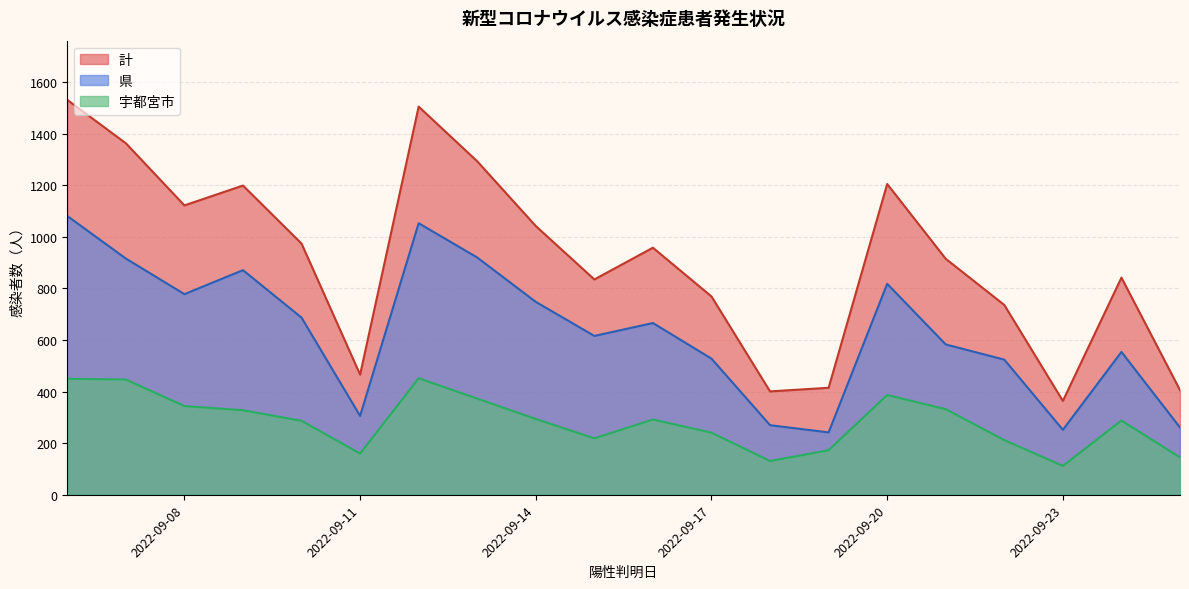

What are all the series names shown in the legend?

計, 県, 宇都宮市